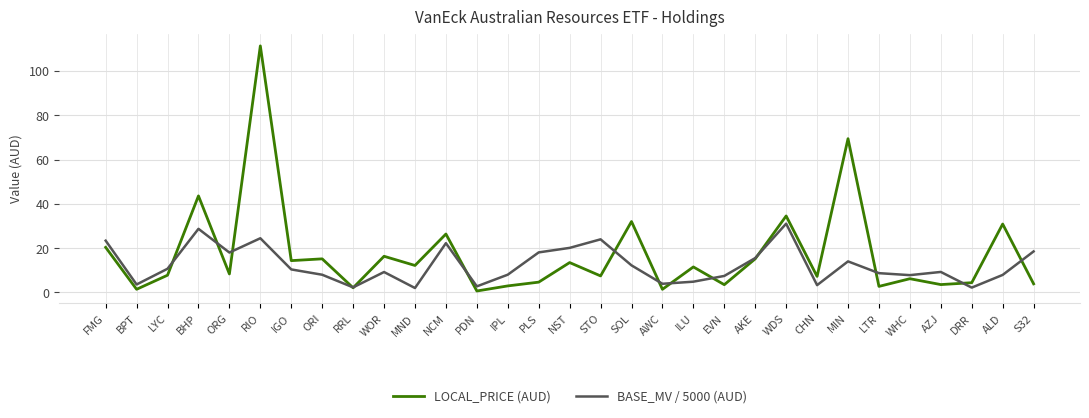

At how many categories does at least one series exceed 28?

6